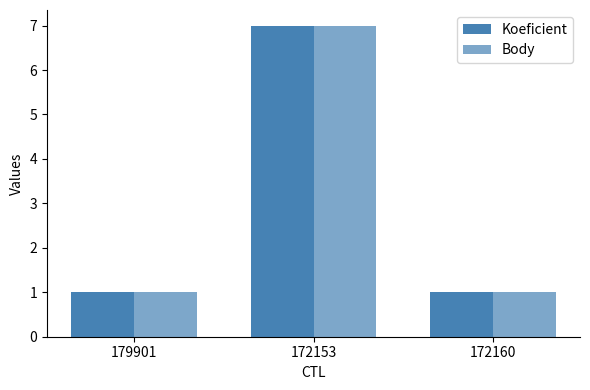

What is the average value of the Koeficient series?

3